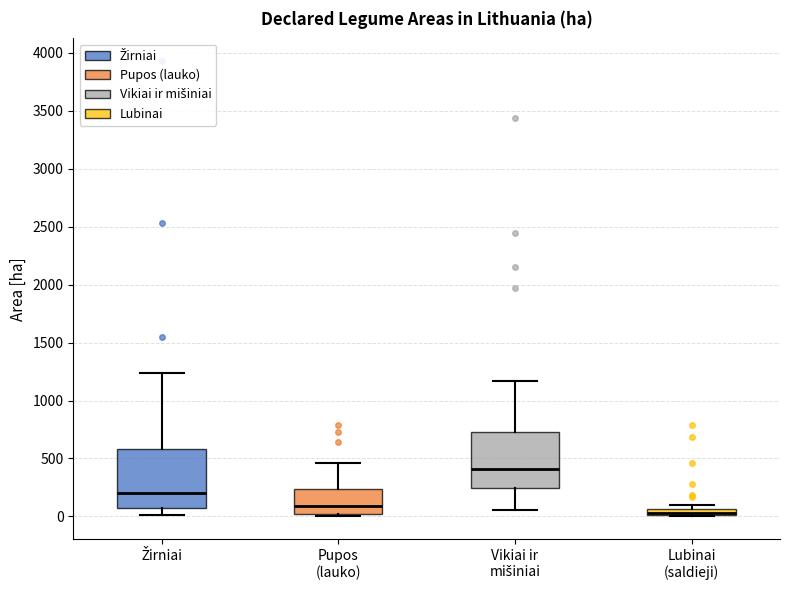

Which box has the lowest median line?

Lubinai (saldieji)